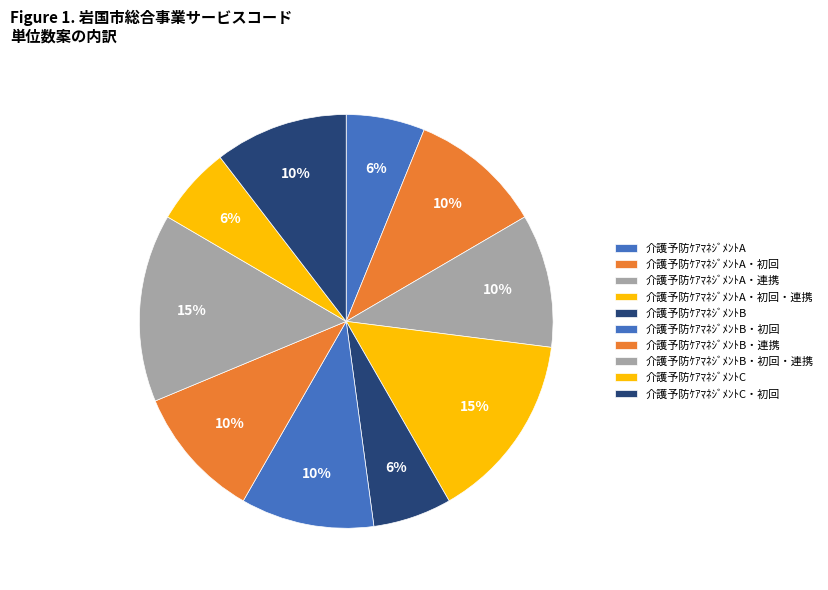

Is the sum of 介護予防ｹｱﾏﾈｼﾞﾒﾝﾄB・初回・連携 and 介護予防ｹｱﾏﾈｼﾞﾒﾝﾄA・初回・連携 greater than half?

No